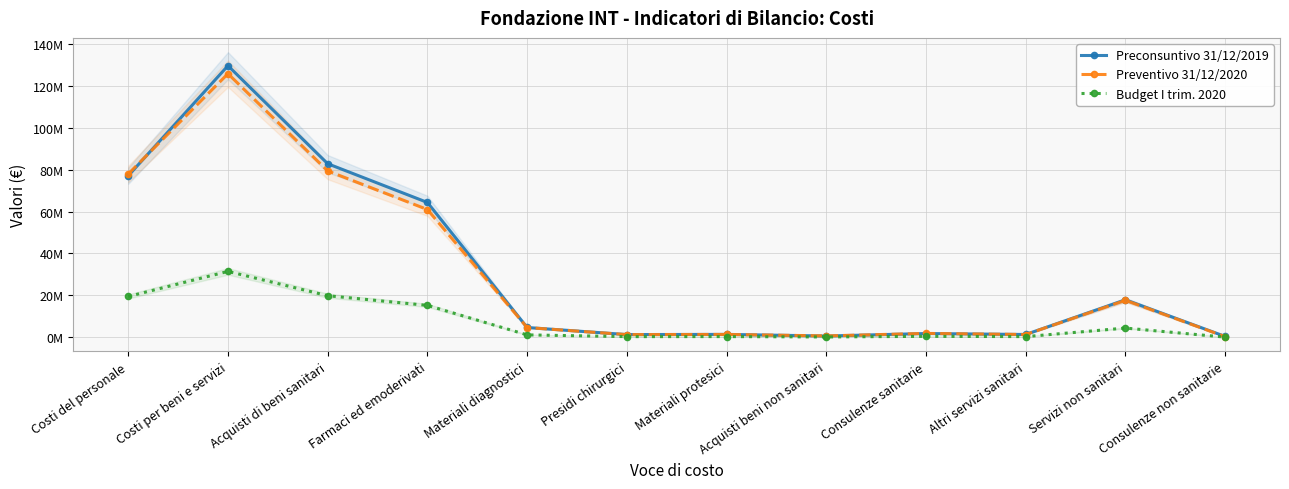

True or false: Budget I trim. 2020 and Preventivo 31/12/2020 cross at least once.

False